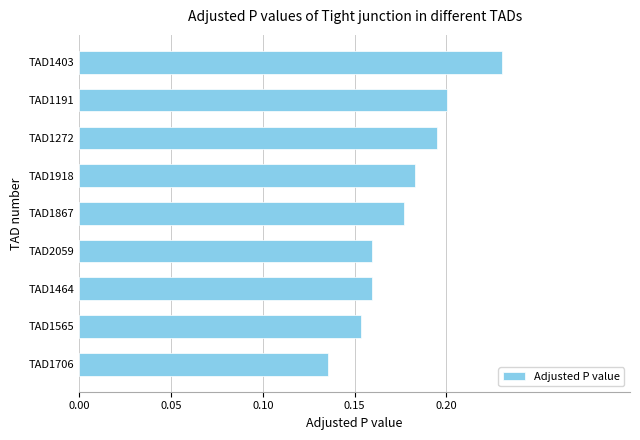

What is the sum of all values?

1.6